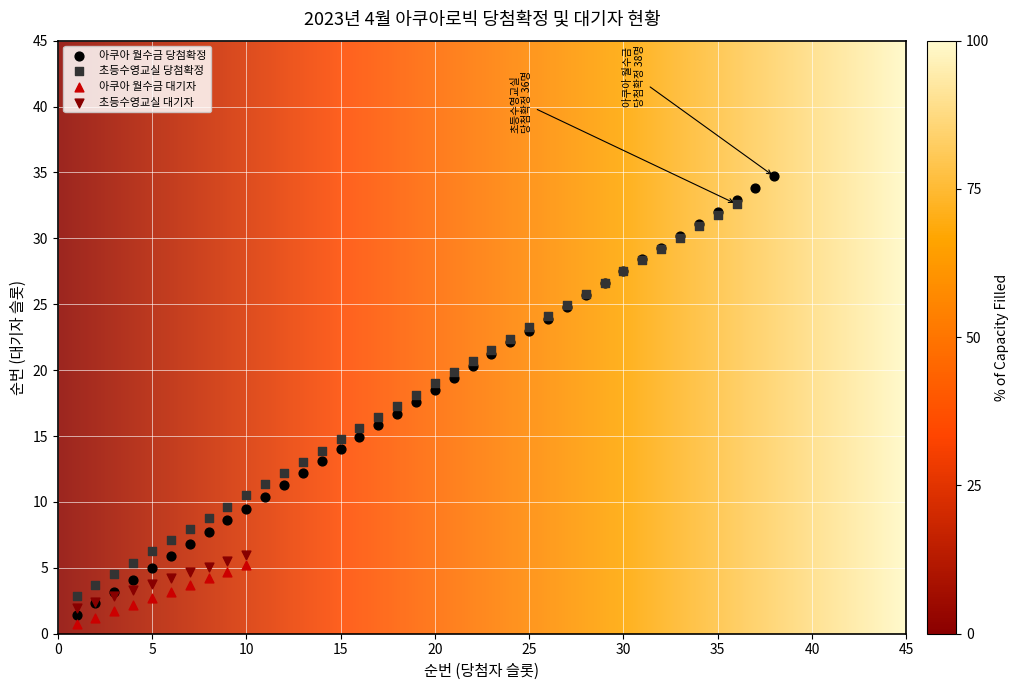

Which series has the largest Y range (max minus min)?

아쿠아 월수금 당첨확정